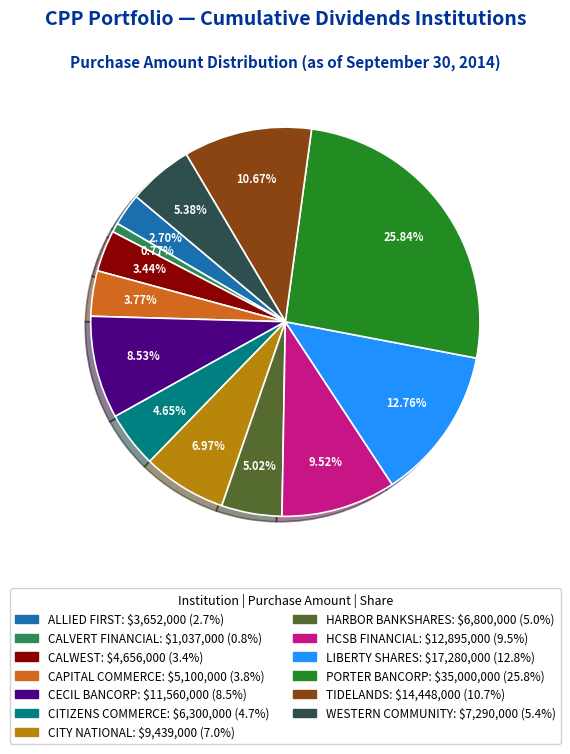

Is there a majority slice in this chart?

No